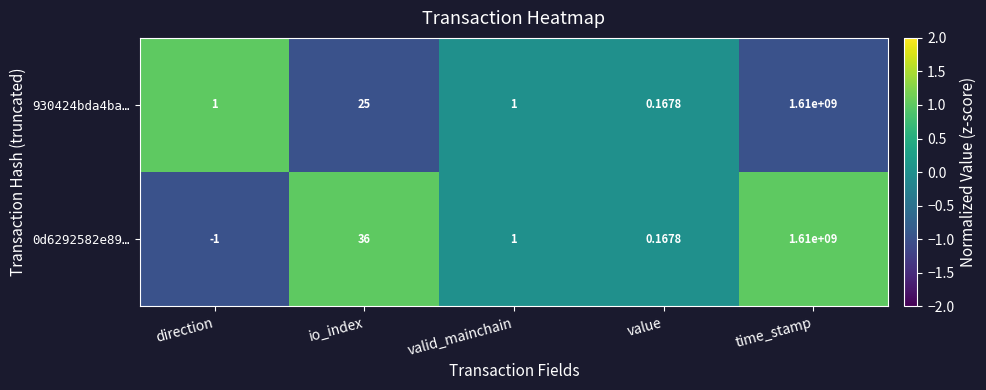

How many positive values does the 0d6292582e89… series have?

4